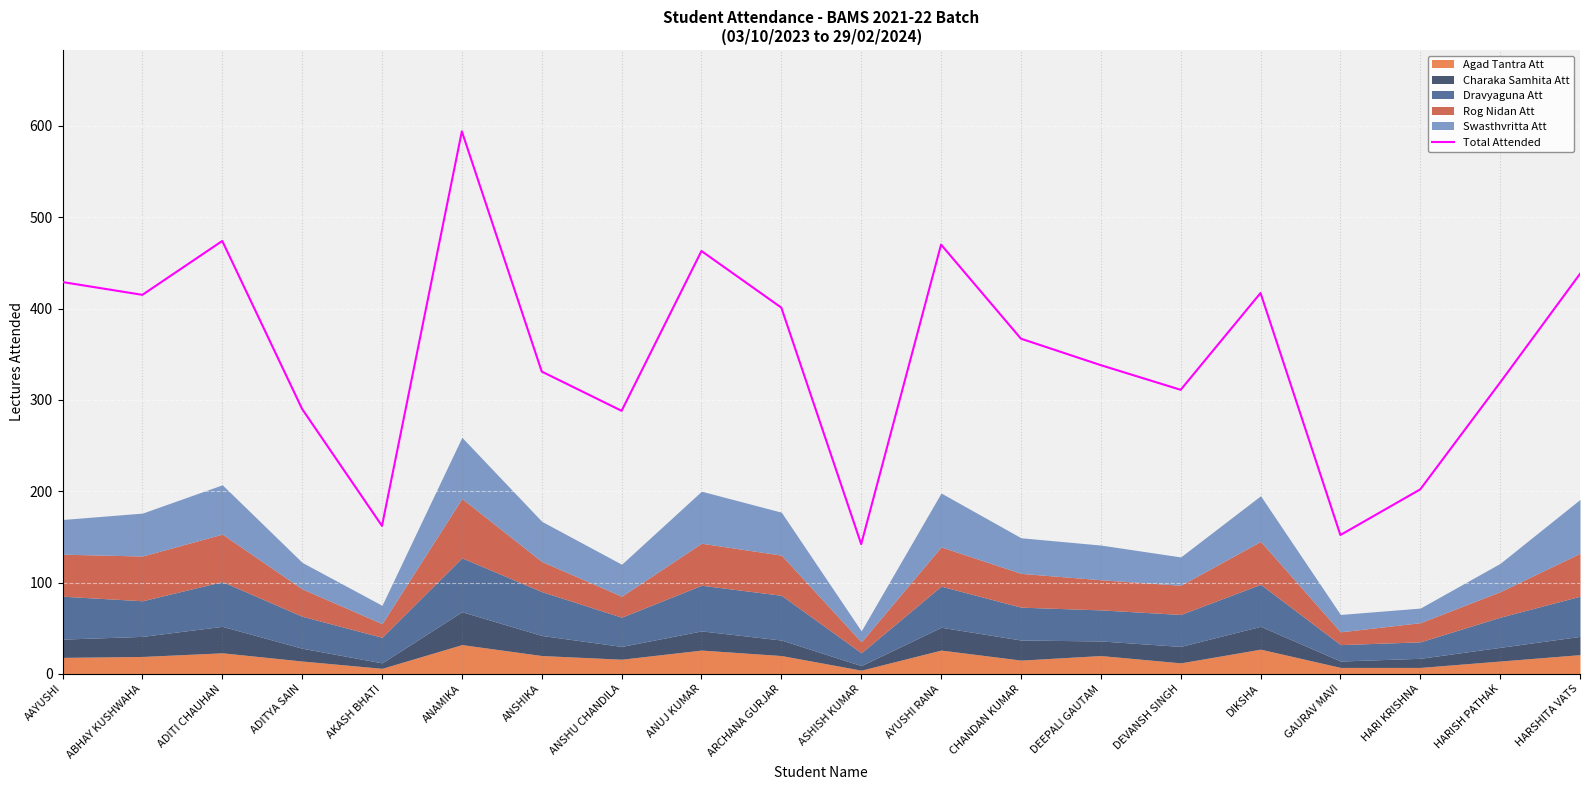

What is the label of the 12th point from the right?

ANUJ KUMAR